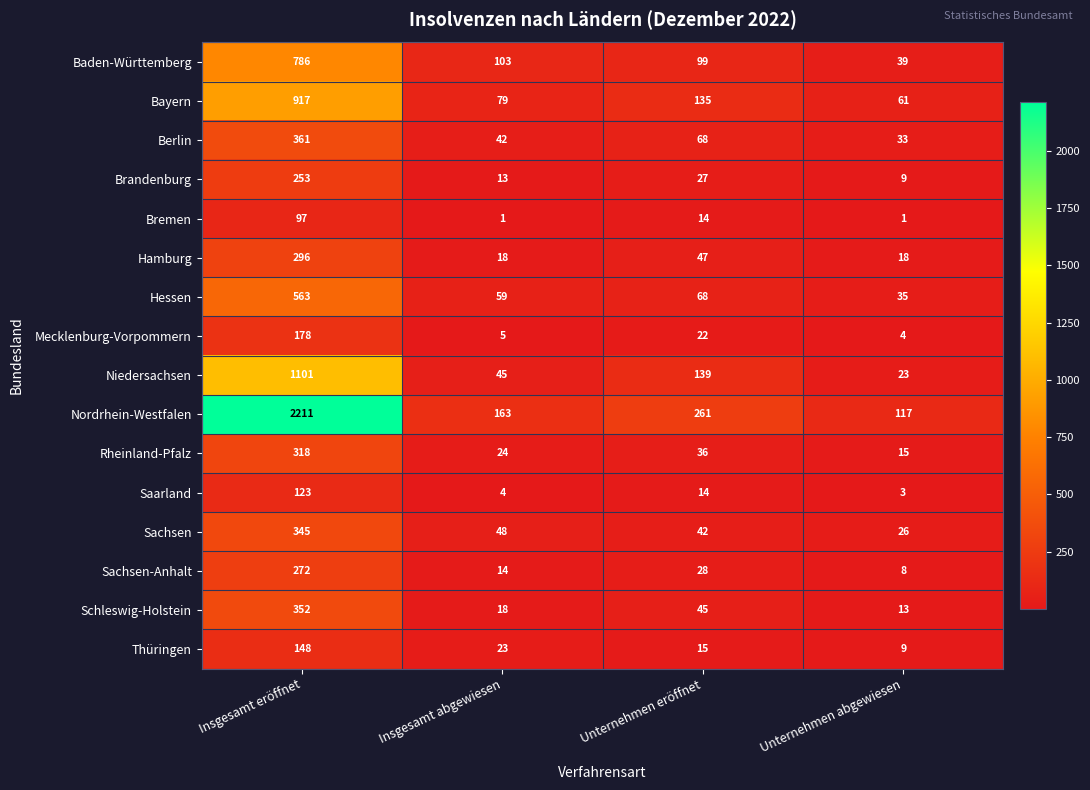

At which label is Bremen closest to 49?

Unternehmen eröffnet